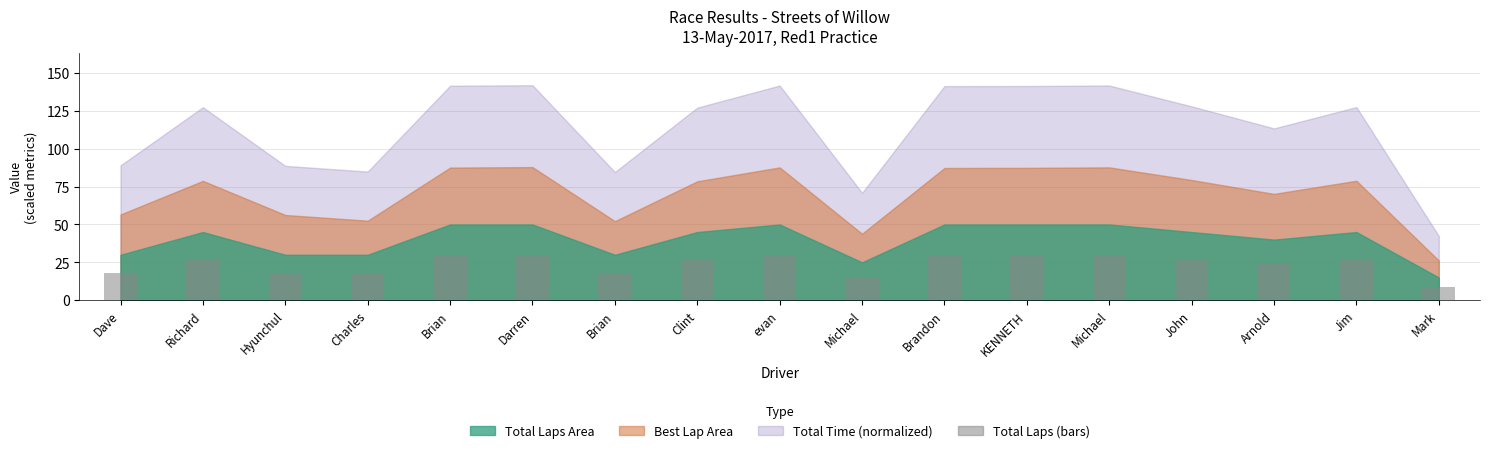

At which label does the data first exceed 27?

Brian